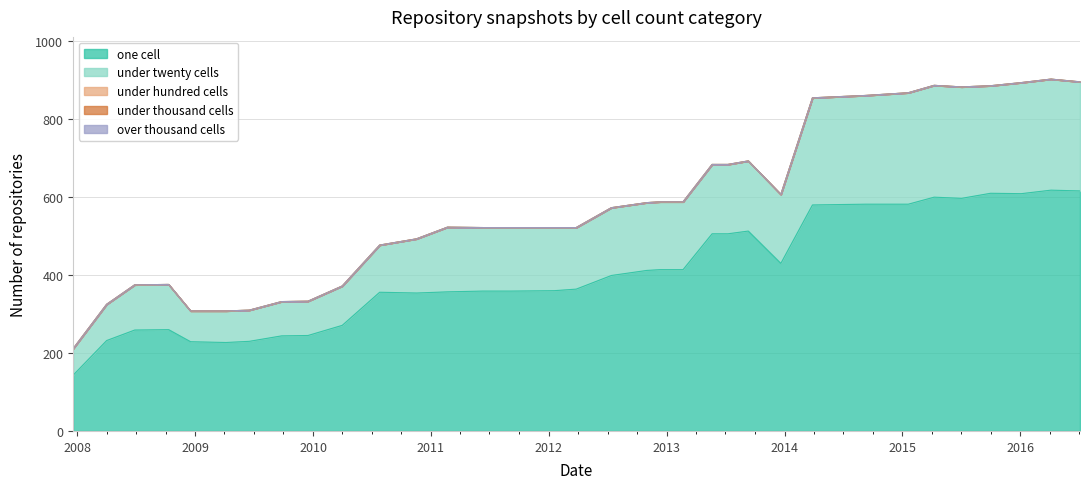

Does the chart display data point markers on the line(s)?

No